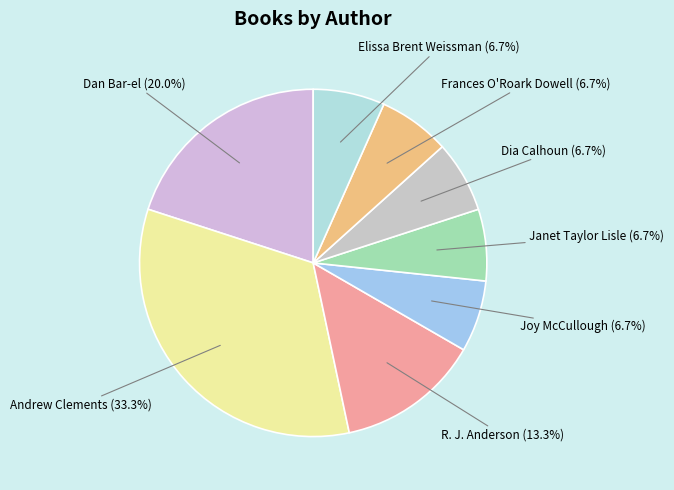

Is Janet Taylor Lisle the majority of the pie?

No